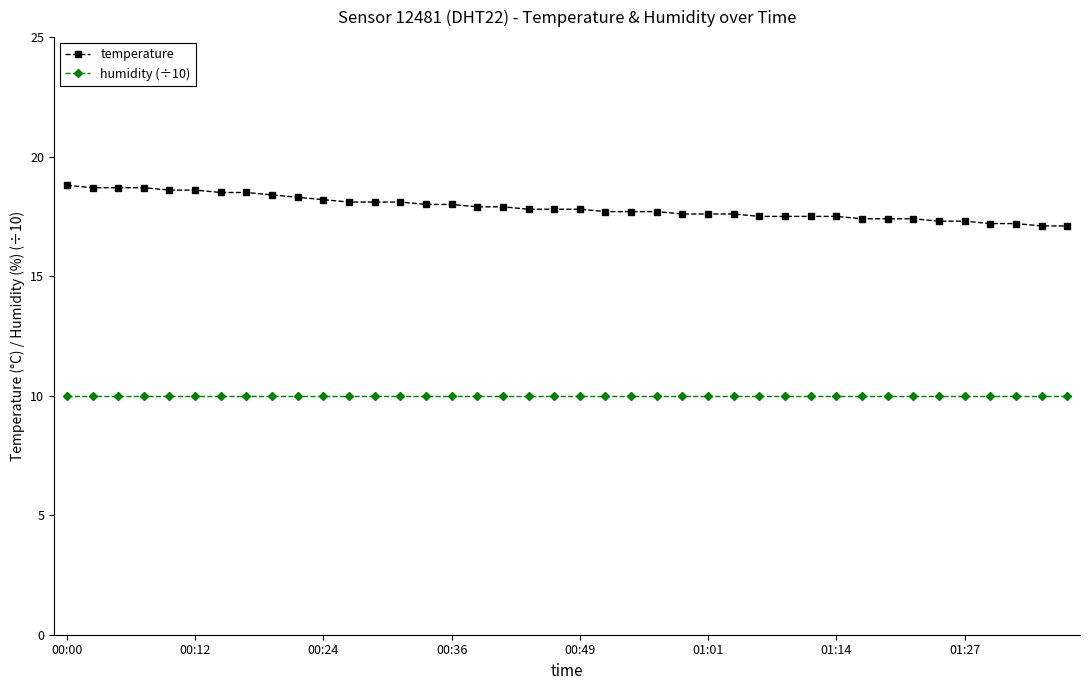

Rank the series by their maximum value, from lowest to highest.

humidity (÷10), temperature